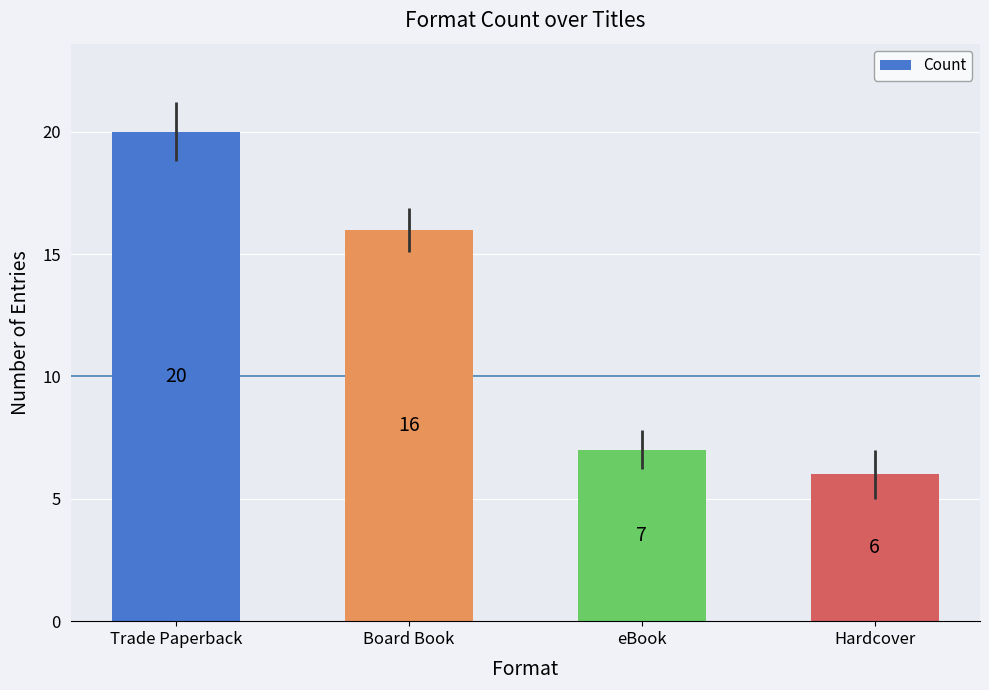

Is it true that the value at Board Book is 9?

False